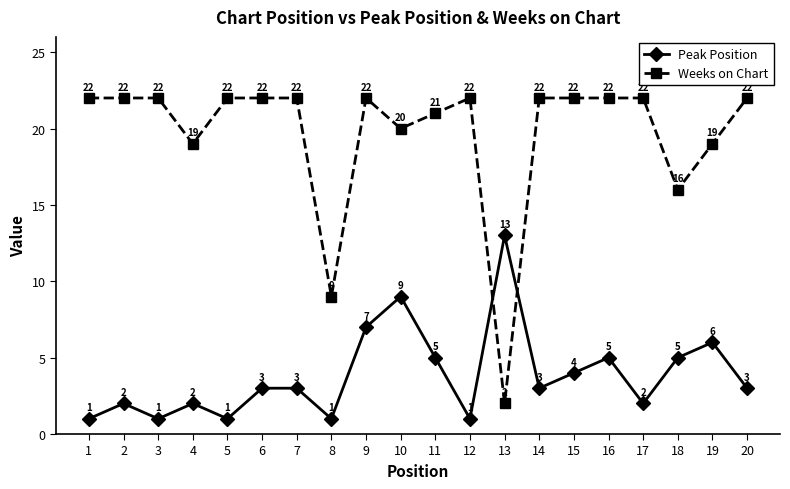

Is it true that Weeks on Chart equals 20 at 10?

True